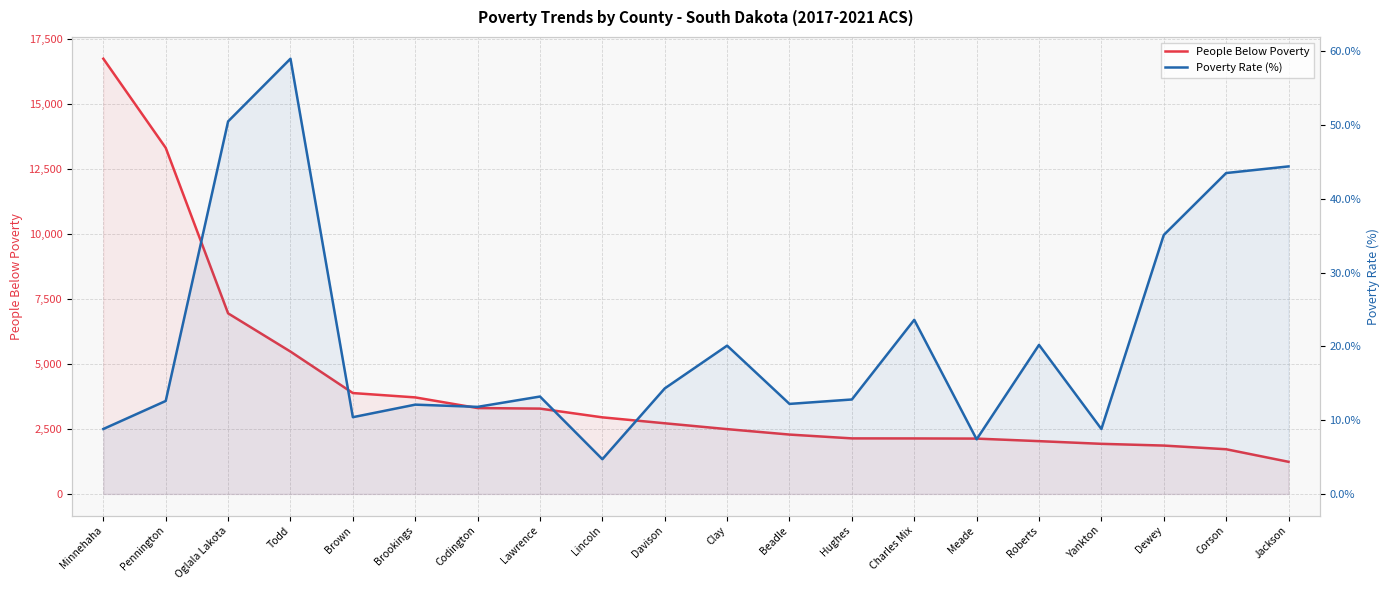

What are all the series names shown in the legend?

People Below Poverty, Poverty Rate (%)